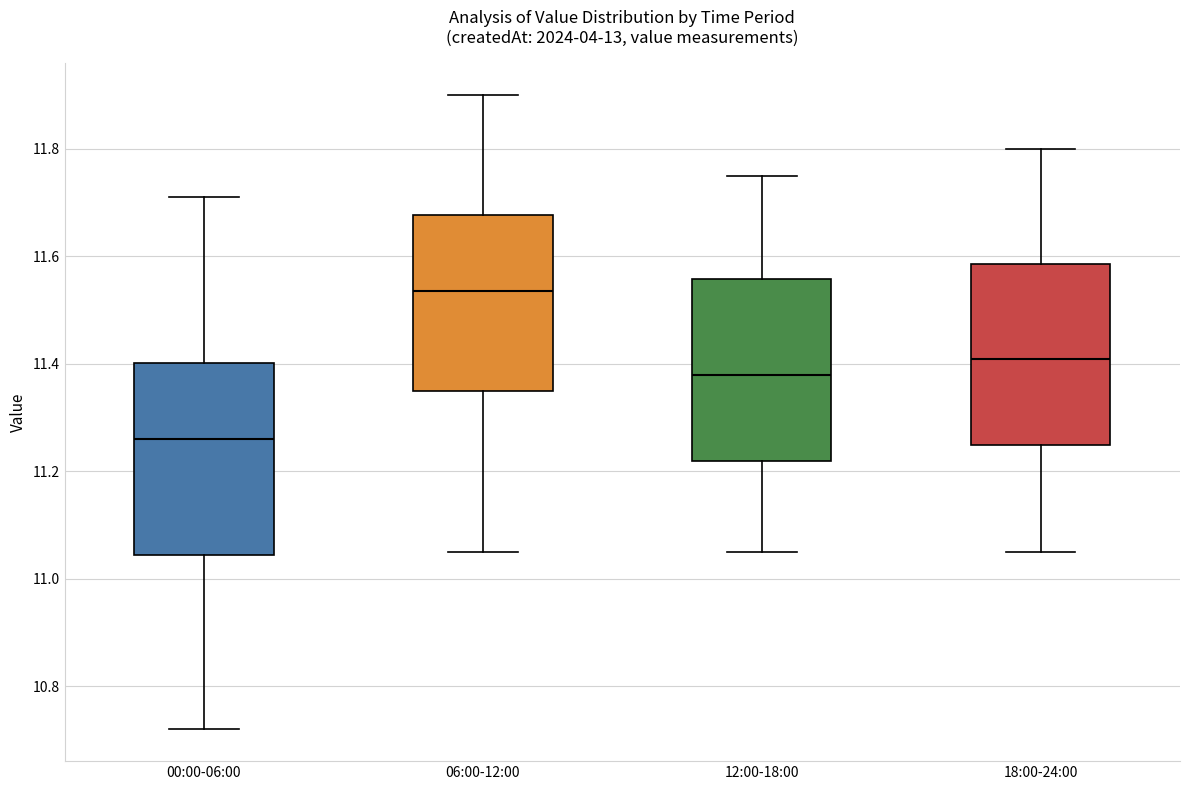

Where is the lower edge of the box for 00:00-06:00 on the y-axis? The values are not printed on the chart, so give them approximately, as read against the axis.

11.04